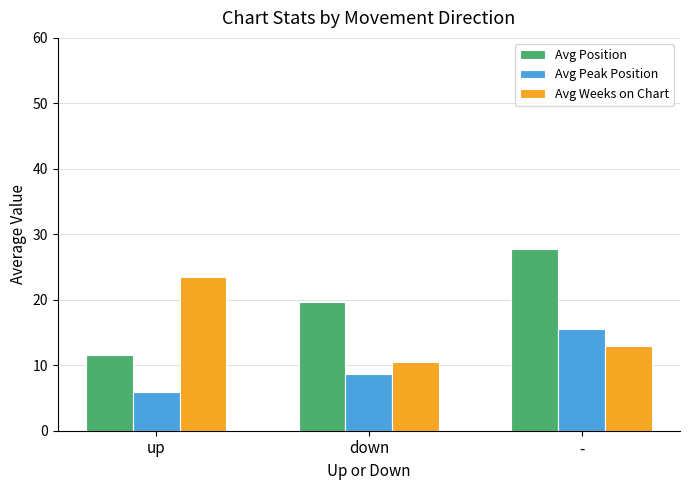

At which label is Avg Weeks on Chart closest to 17?

-